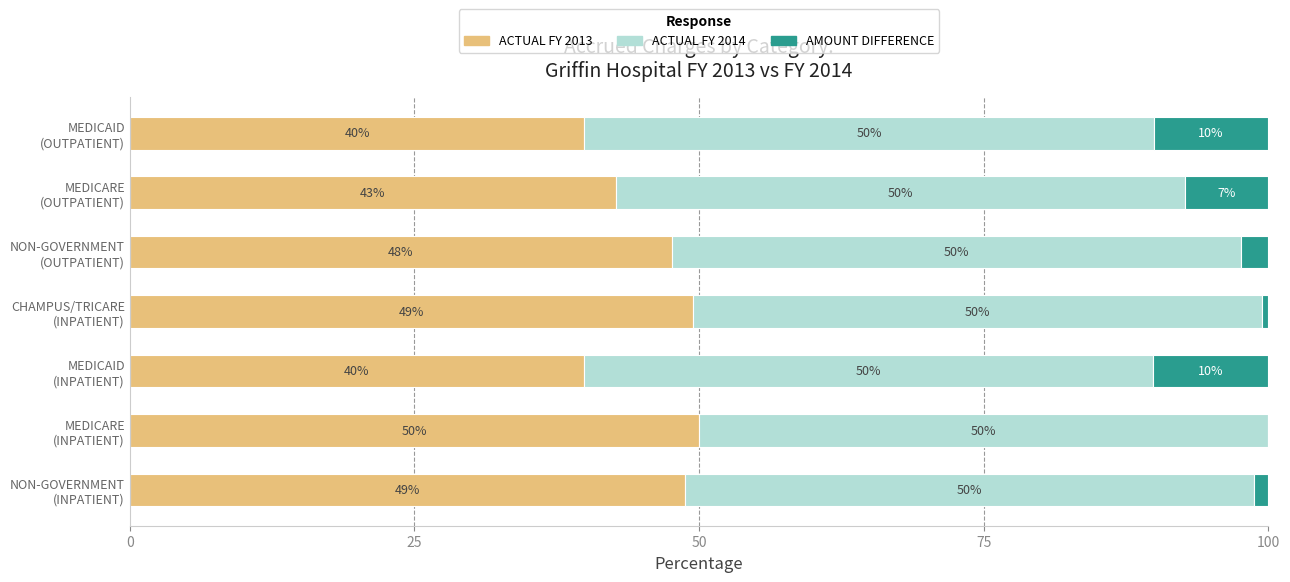

How many categories are shown in the chart?

7